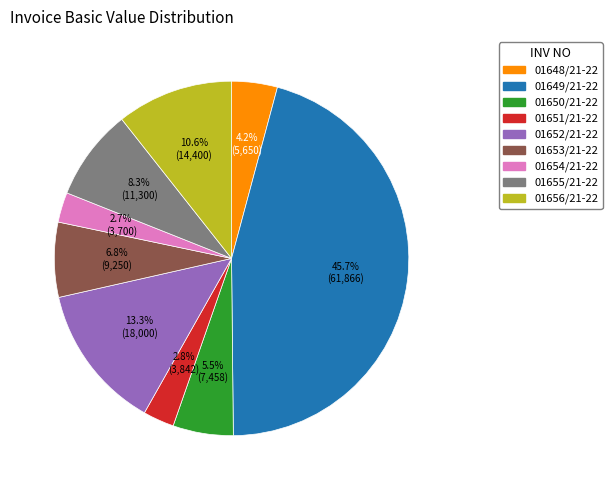

Which has a higher value, 01652/21-22 or 01653/21-22?

01652/21-22